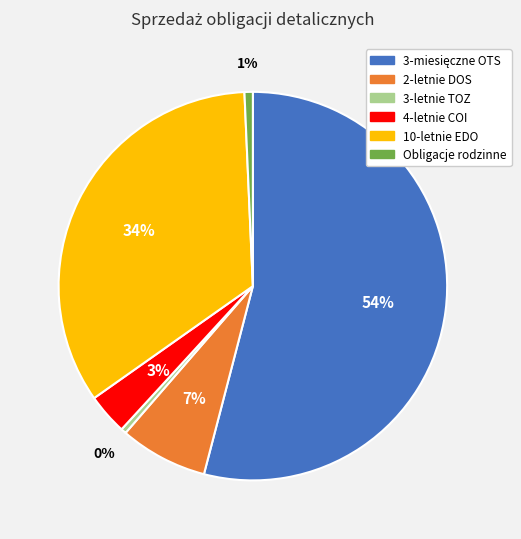

The 10-letnie EDO slice represents 34% of the pie. True or false?

True